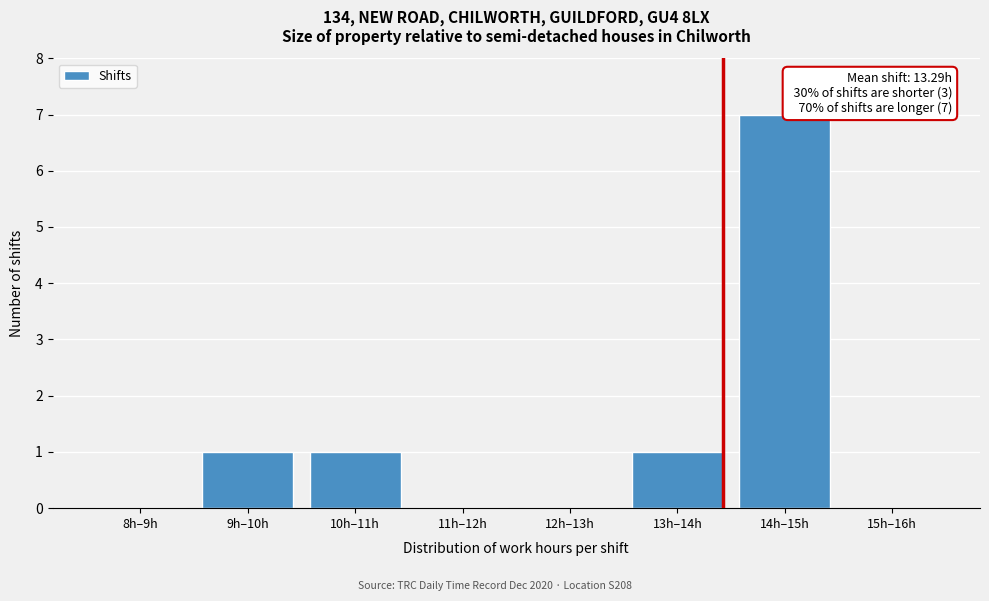

Reading left to right, transcribe all the data shown in this chart.

8h–9h=0	9h–10h=1	10h–11h=1	11h–12h=0	12h–13h=0	13h–14h=1	14h–15h=7	15h–16h=0